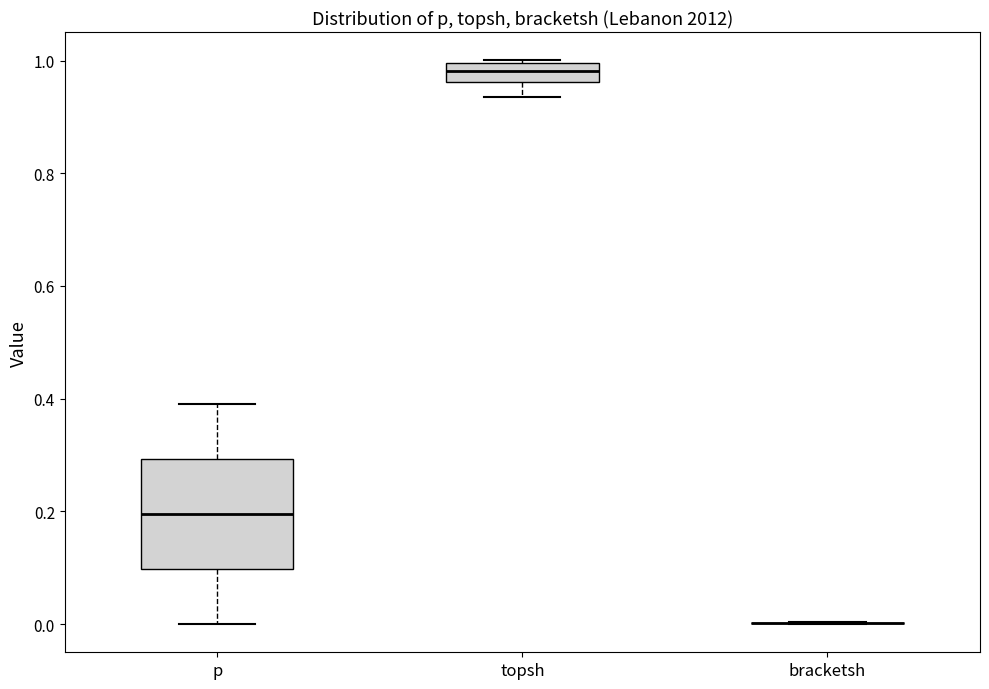

Reading left to right, read every box against the y-axis: the position of its median line, the range the box covers, and the ends of its whiskers. The values are not printed on the chart, so give them approximately, as read against the axis.

p: median 0.20, box 0.10 to 0.30, whiskers 0.00 to 0.40
topsh: median 0.98, box 0.96 to 1.00, whiskers 0.94 to 1.00
bracketsh: box collapsed to a line at 0.00, whiskers 0.00 to 0.00